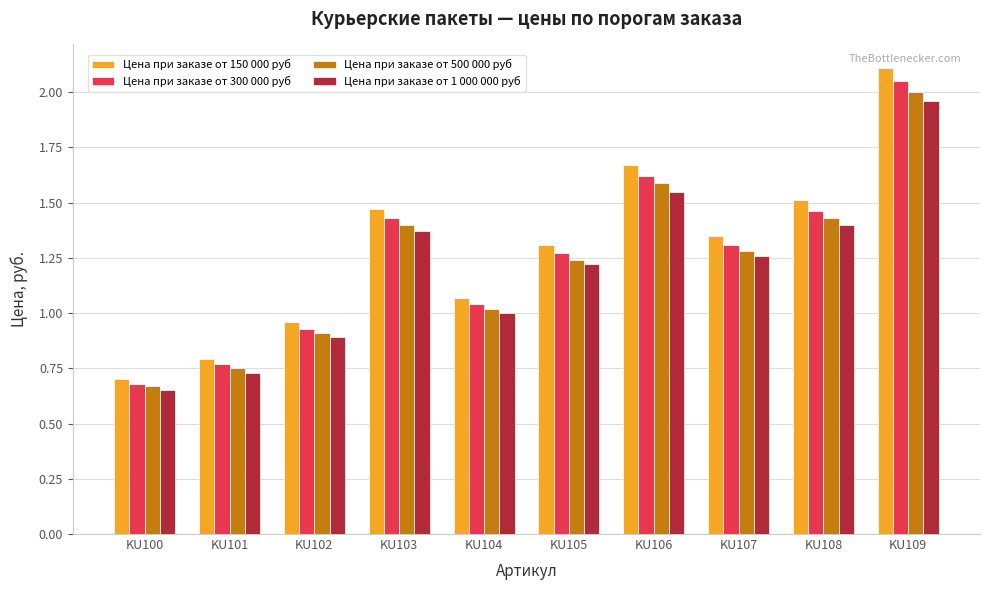

What is the total value across all series at KU106?

6.4